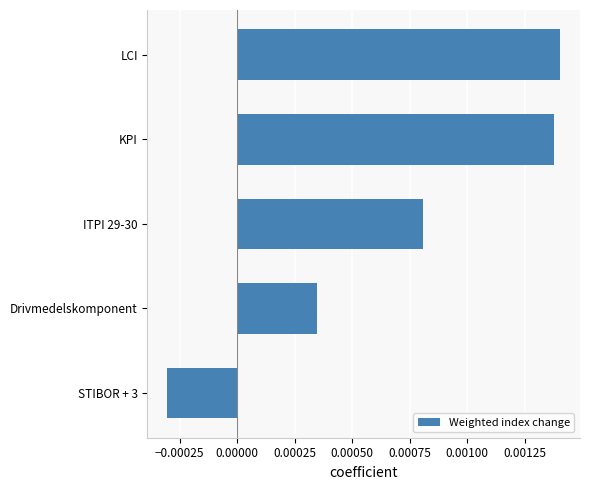

List the labels in order of value, largest first.

LCI, KPI, ITPI 29-30, Drivmedelskomponent, STIBOR + 3